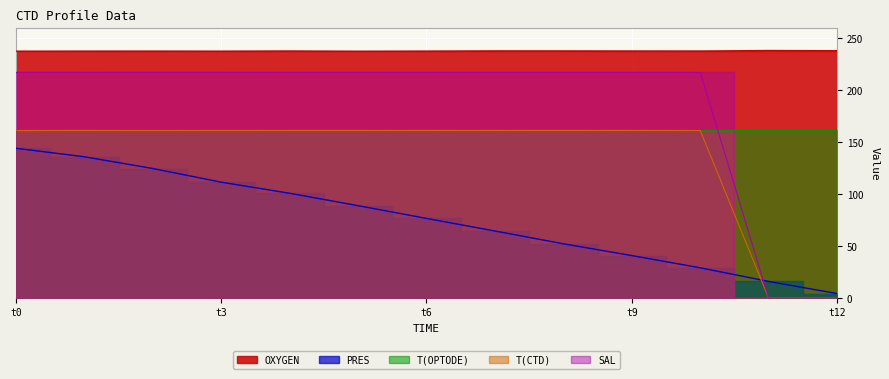

True or false: T(CTD) has a value of 81.0 at t12.

False